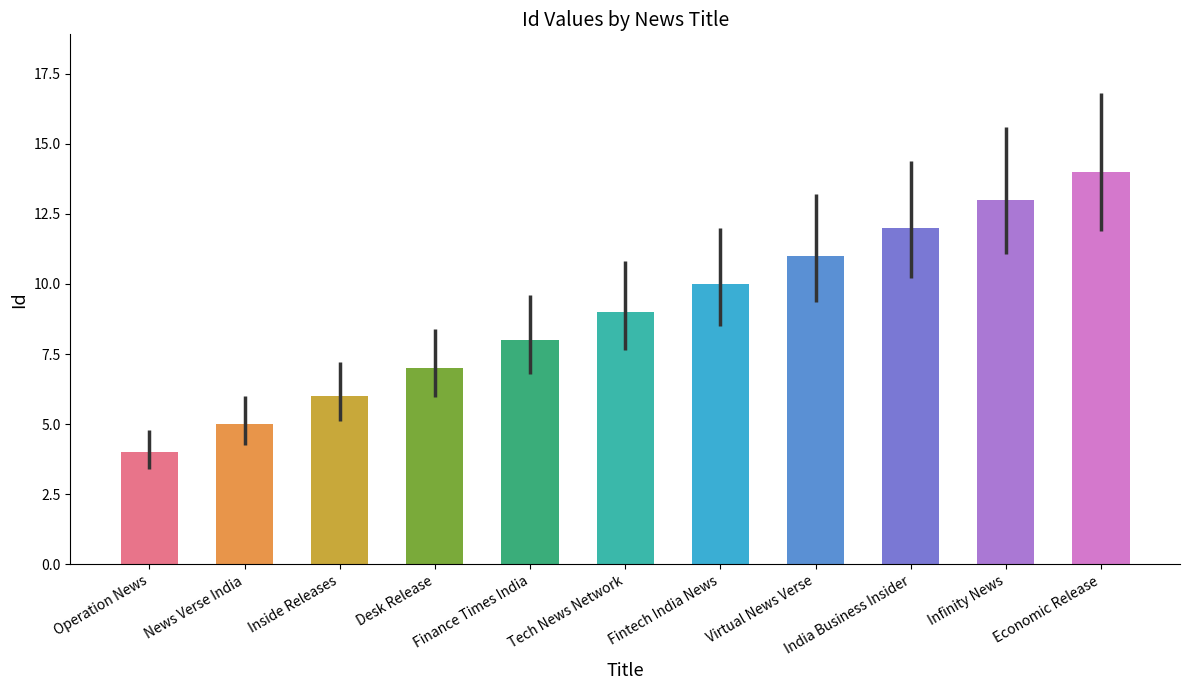

Between News Verse India and Fintech India News, which is larger?

Fintech India News